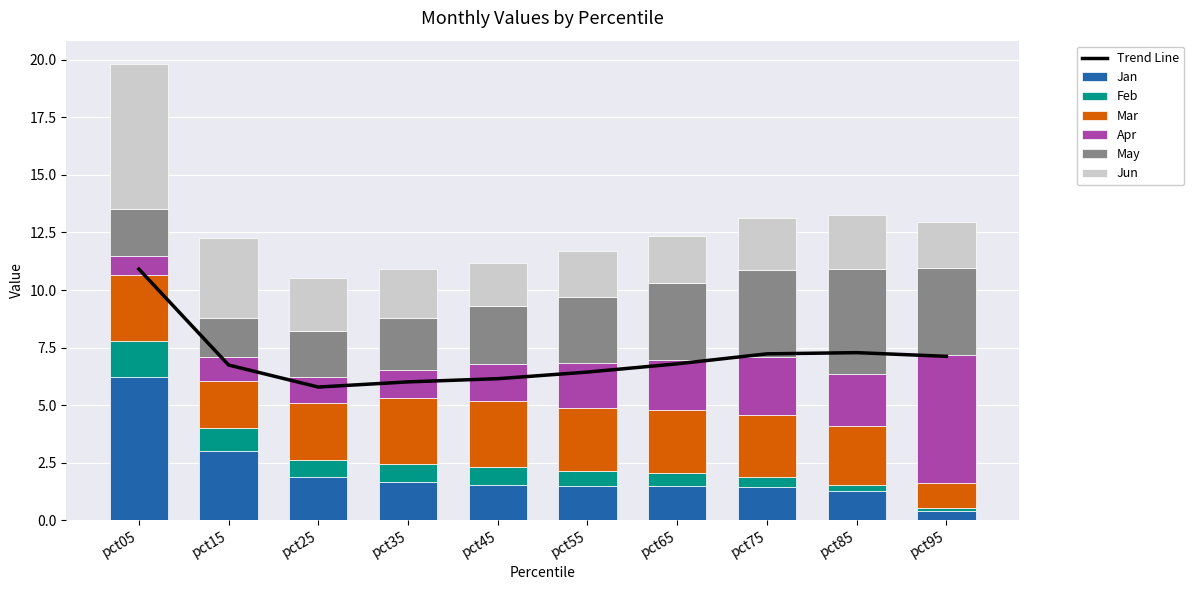

At which category does the chart reach its peak across all series?

pct05